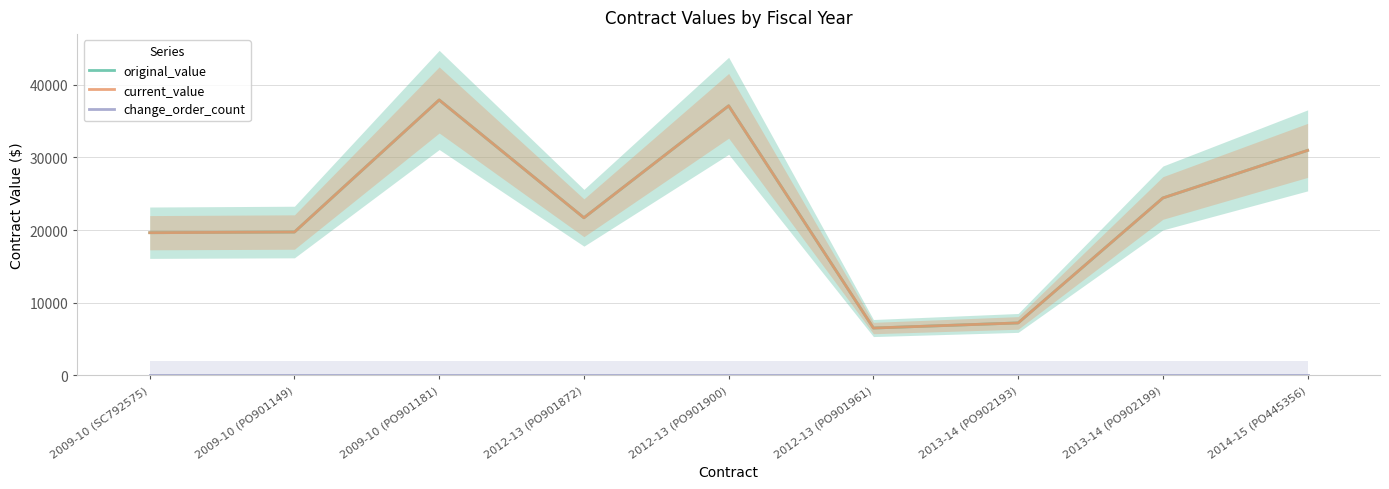

What is the total value across all series at 2013-14 (PO902193)?

14441.2